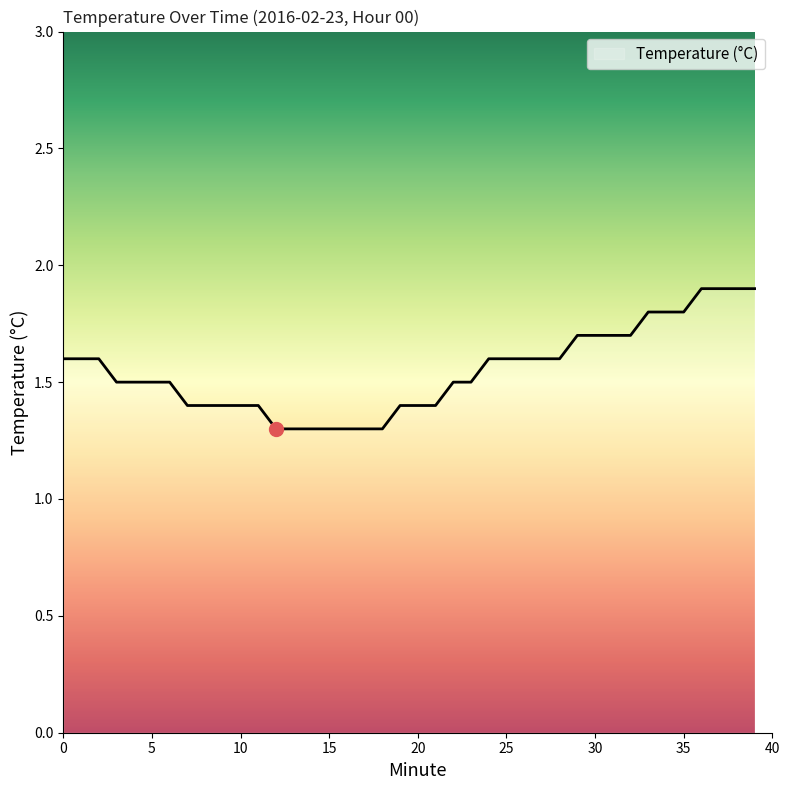

What is the smallest value displayed?

1.3